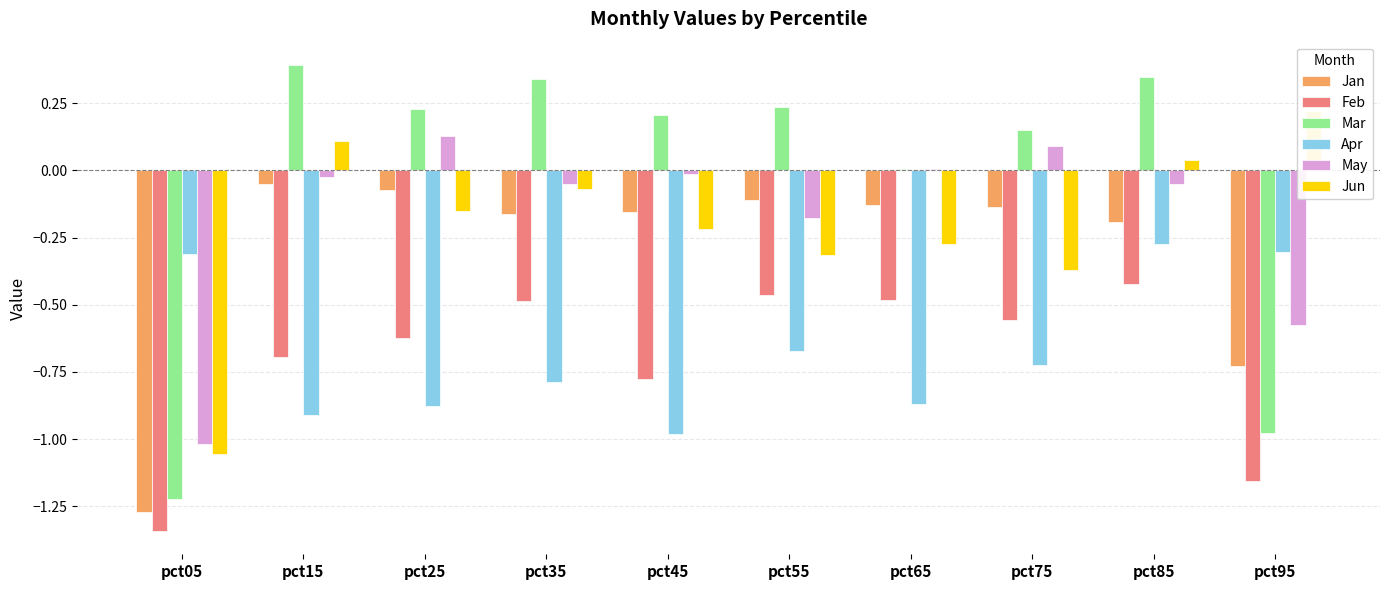

True or false: Apr has a value of -0.9 at pct25.

True